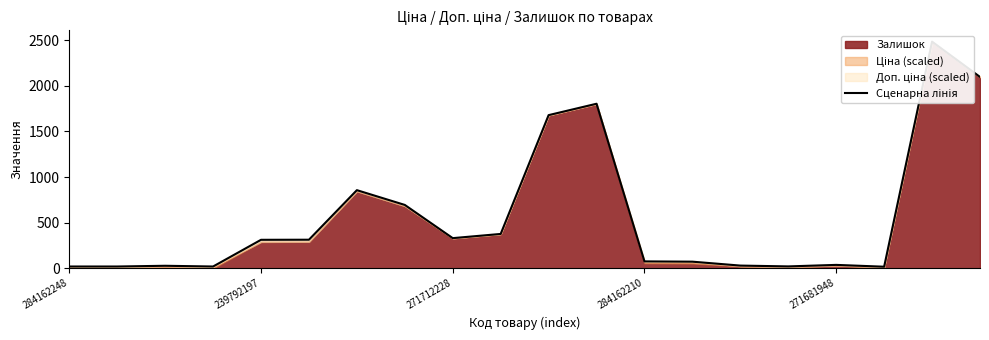

Reading left to right, what are all the values shown in this chart?

19.0	19.0	27.0	19.0	311.8	312.8	856.4	694.4	330.2	376.2	1679.5	1804.5	75.0	72.0	29.1	20.1	36.7	16.7	2485.5	2098.5